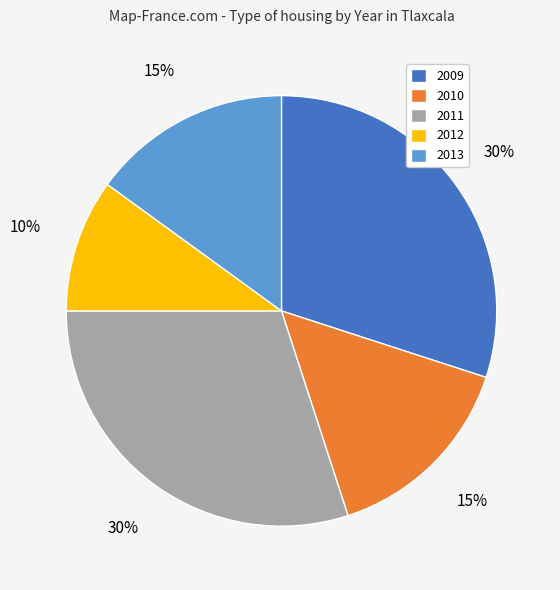

How many slices are in this pie chart?

5